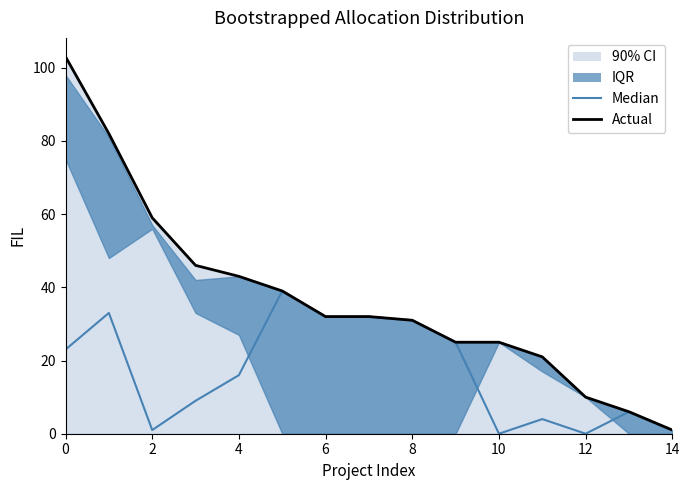

Reading left to right, what are all the values shown in this chart?

Median: 23	33	1	9	16	39	32	32	31	25	0	4	0	6	1
Actual: 103	82	59	46	43	39	32	32	31	25	25	21	10	6	1